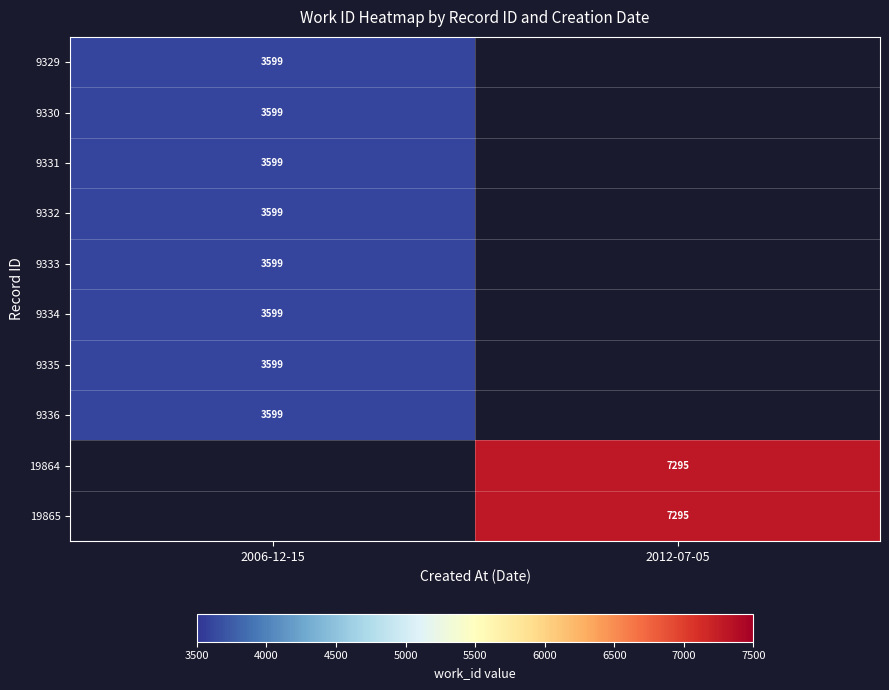

The value of 9334 at 2006-12-15 is 3599. True or false?

True